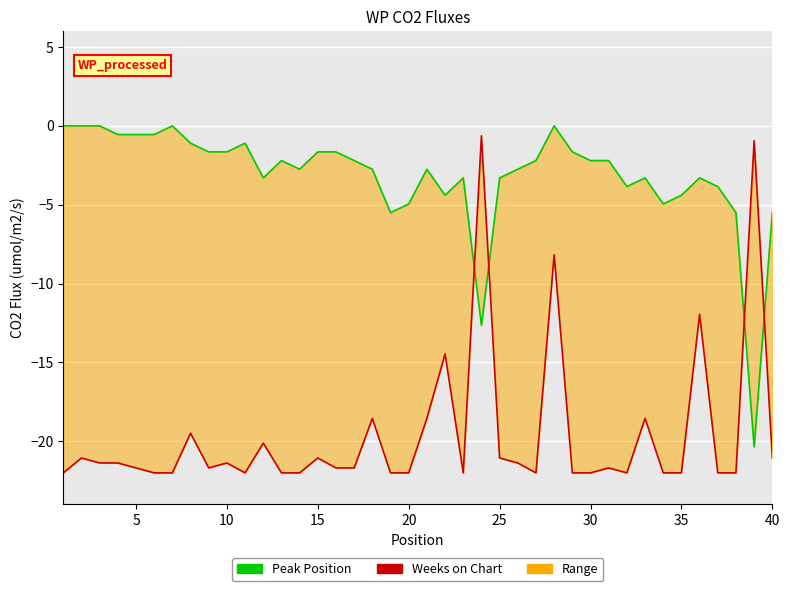

How many data points does each series have?

40